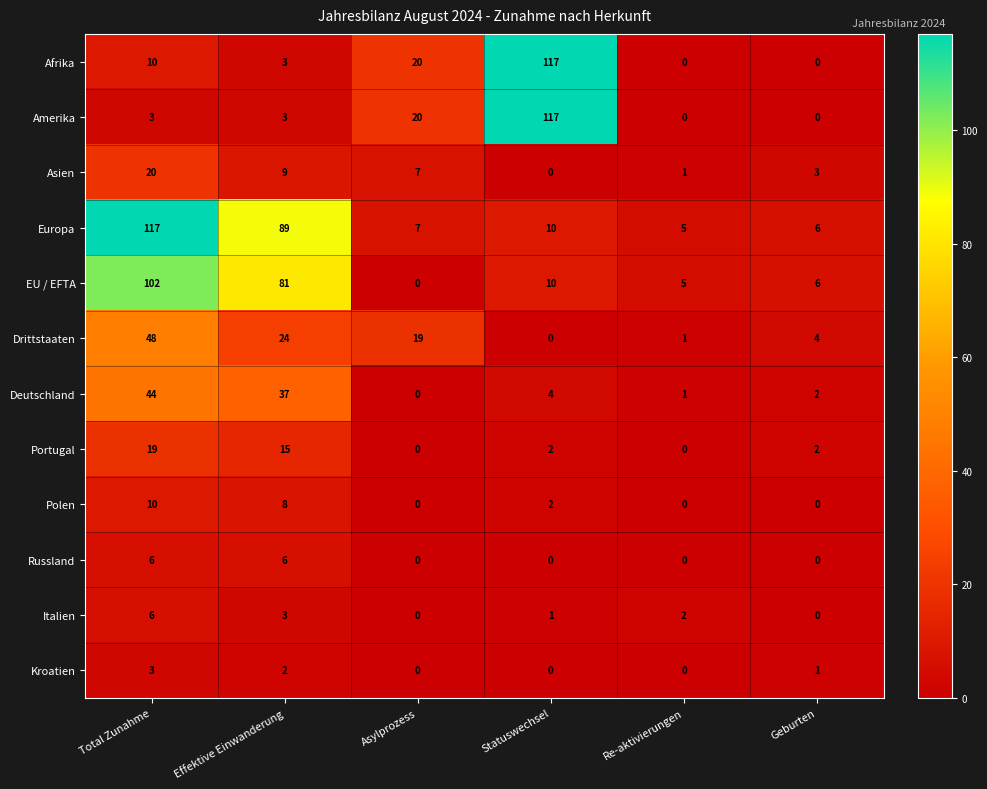

Which series has the largest total across all categories?

Europa